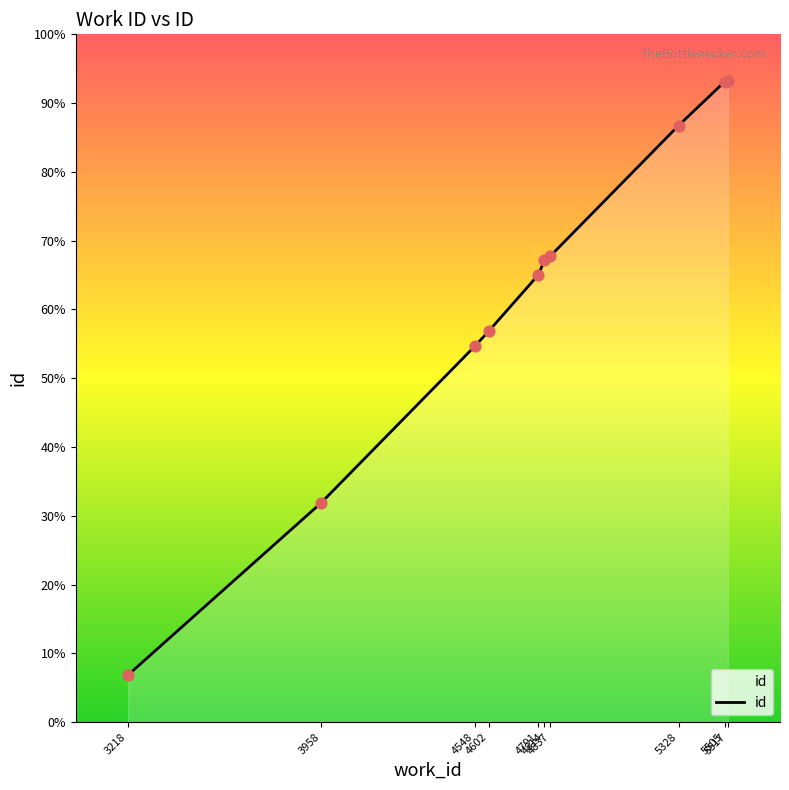

Which has a higher value, 3958 or 4602?

4602